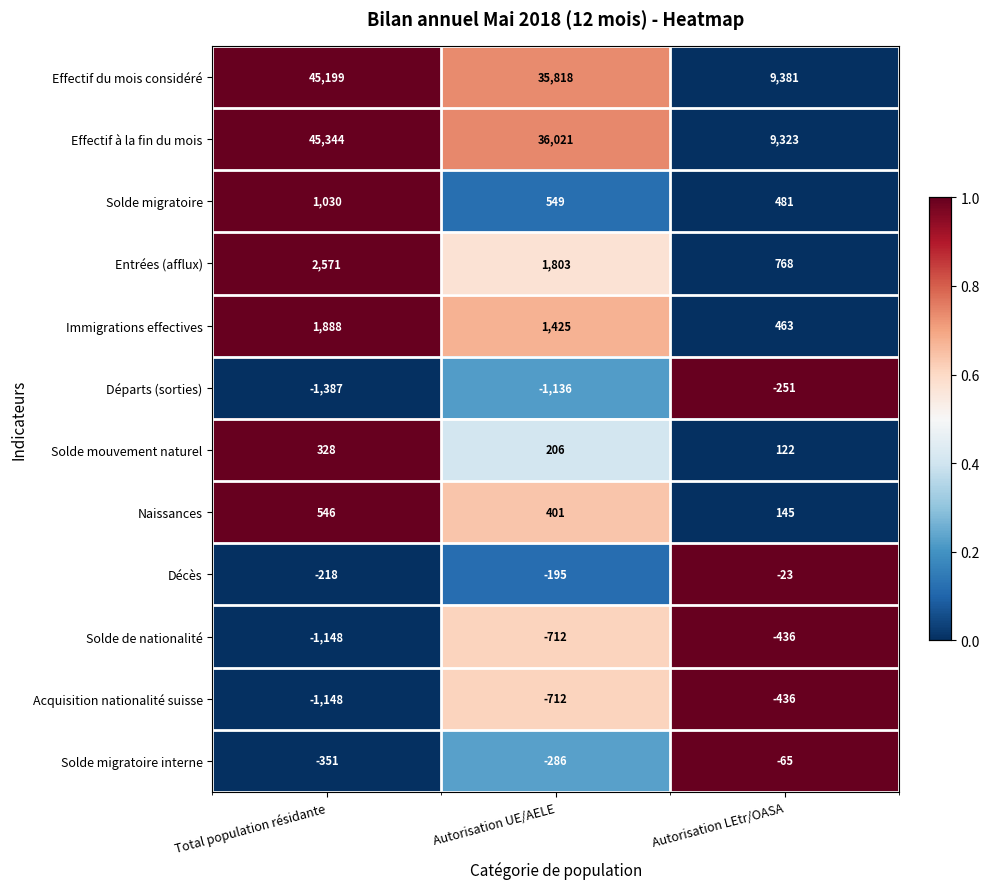

Where is Solde mouvement naturel nearest to the value 225?

Autorisation UE/AELE